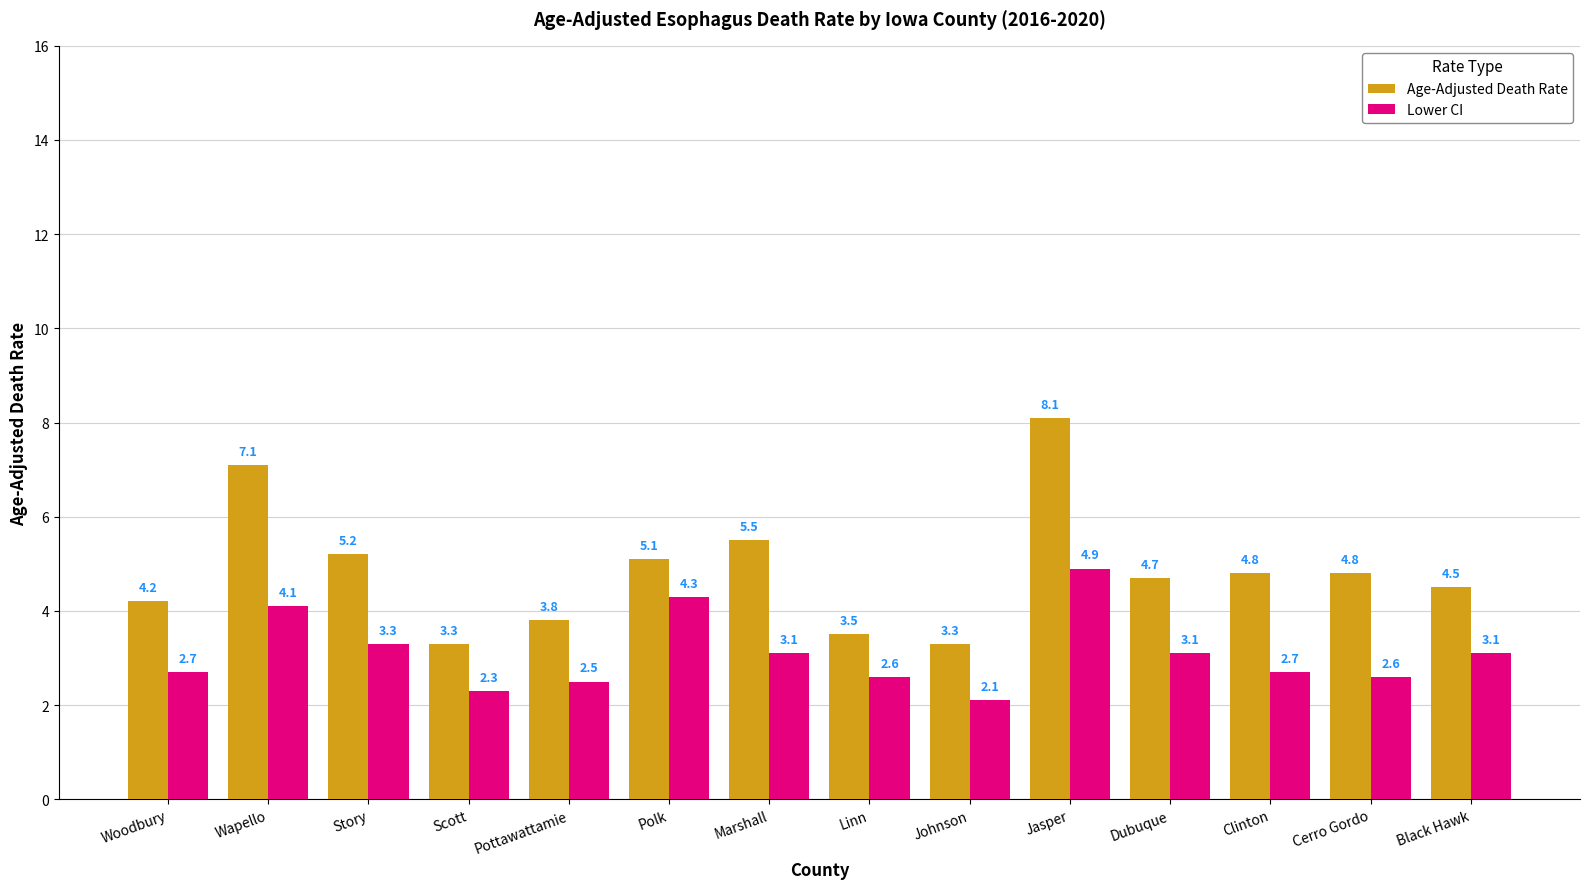

How many values in the Lower CI series exceed 3?

7